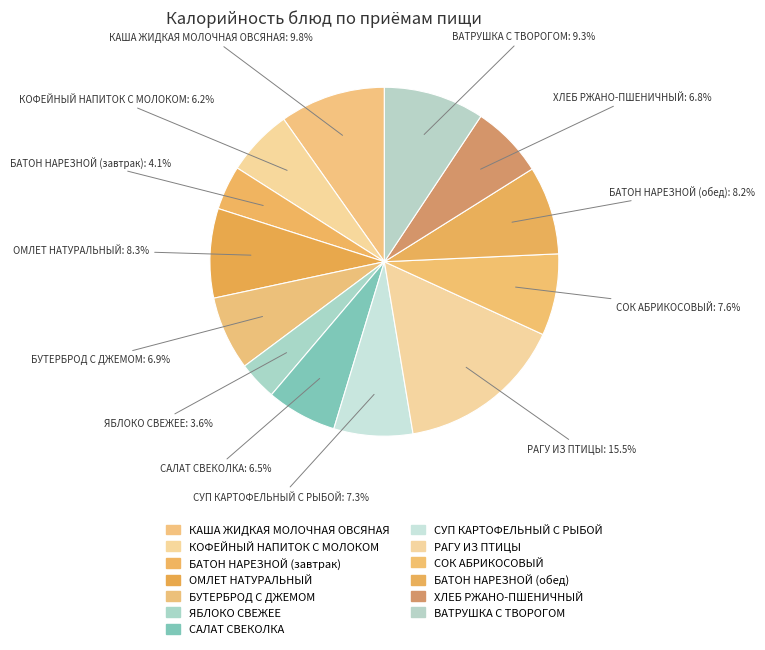

How many slices are in this pie chart?

13